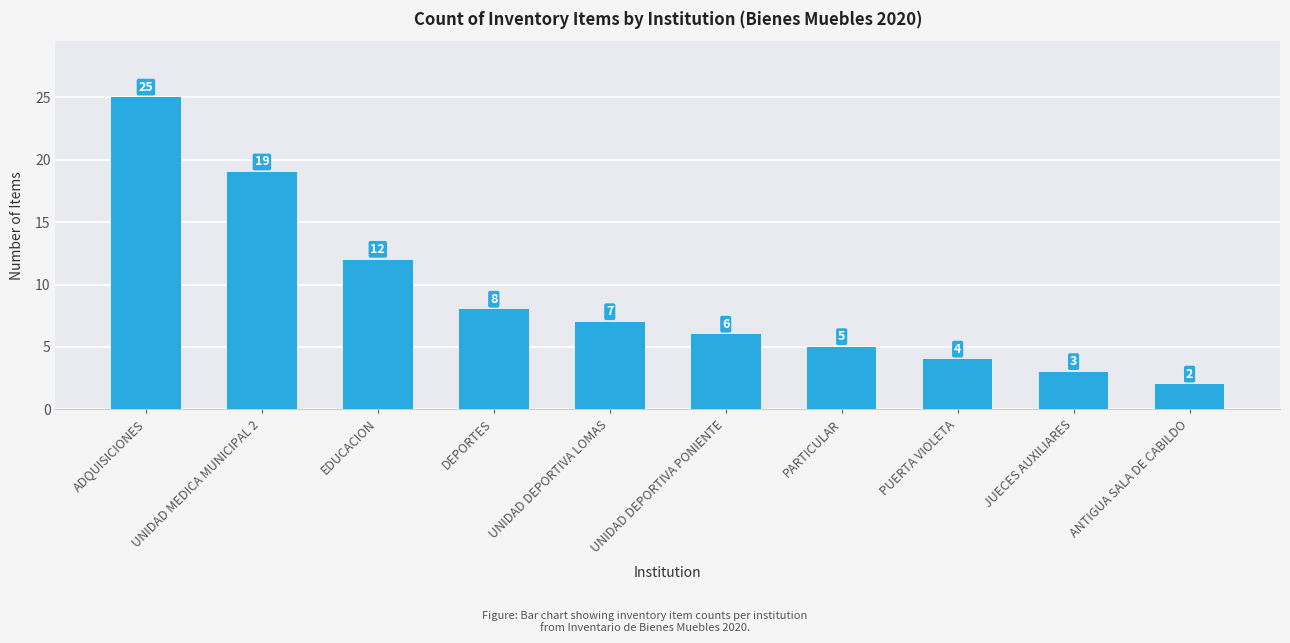

At which category does the chart reach its minimum across all series?

ANTIGUA SALA DE CABILDO